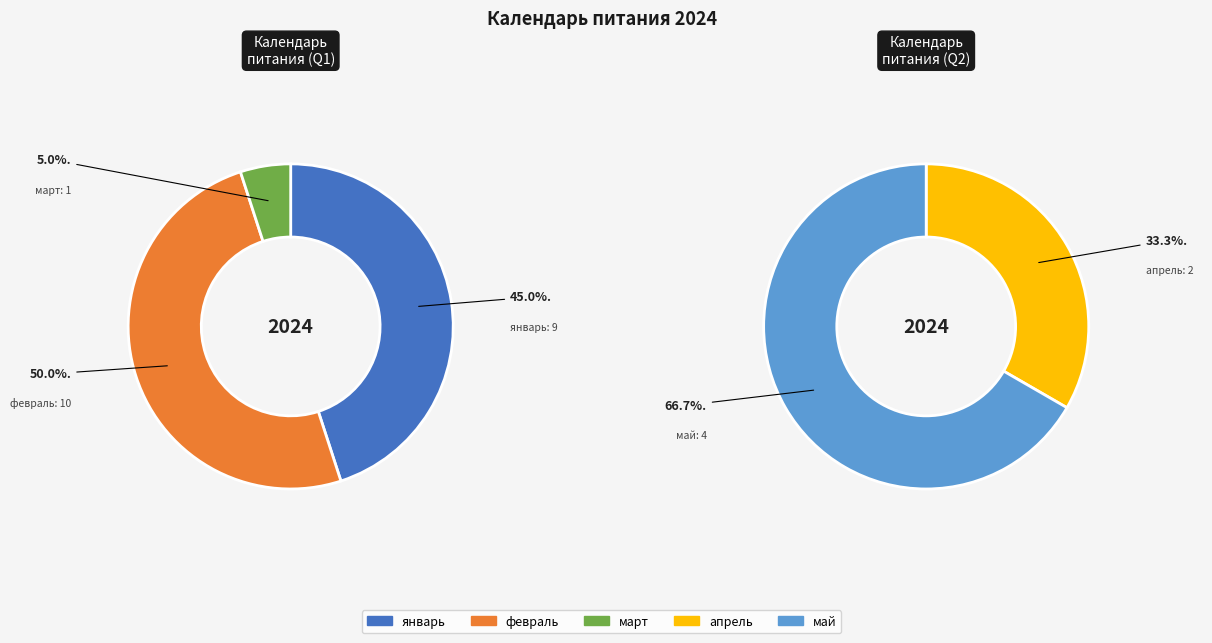

Which category has the biggest portion of the pie?

февраль